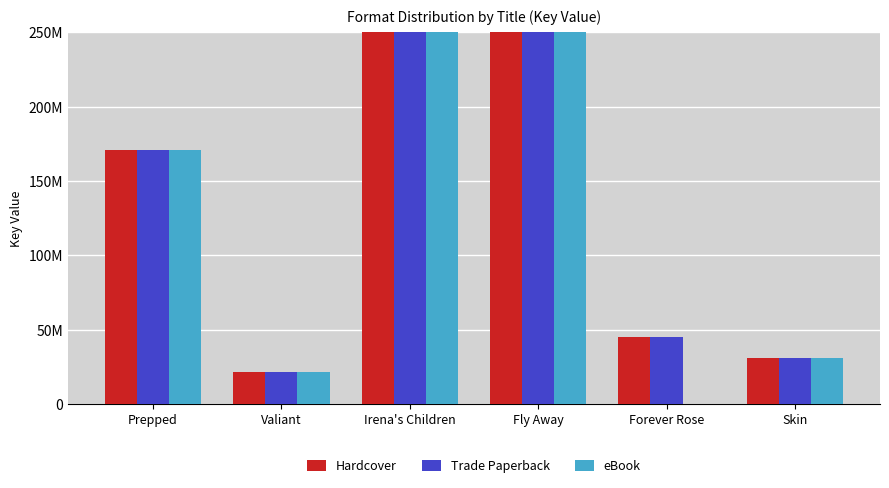

What is the sum of the Trade Paperback values at Irena's Children and Skin?

538688695